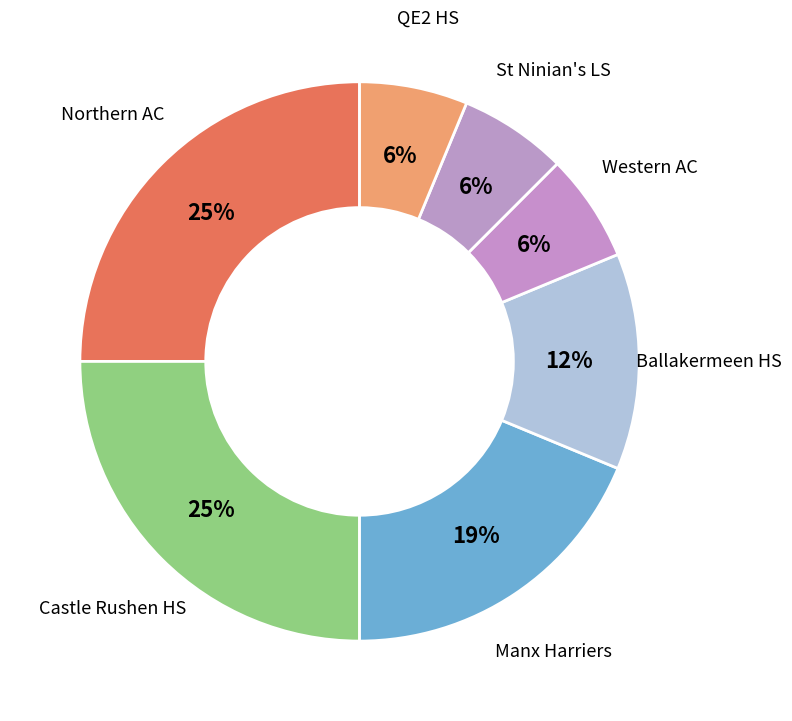

Which slice is the smallest?

Western AC